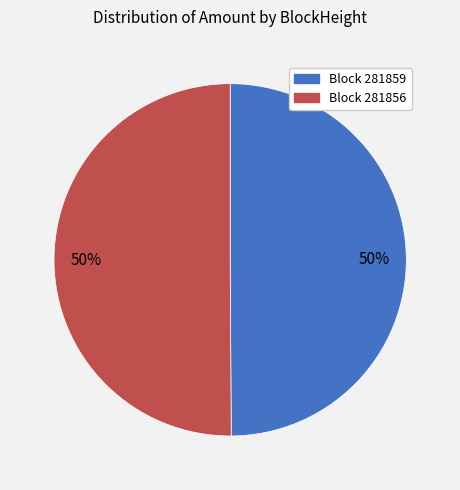

To the nearest percent, what portion does Block 281856 represent?

50%